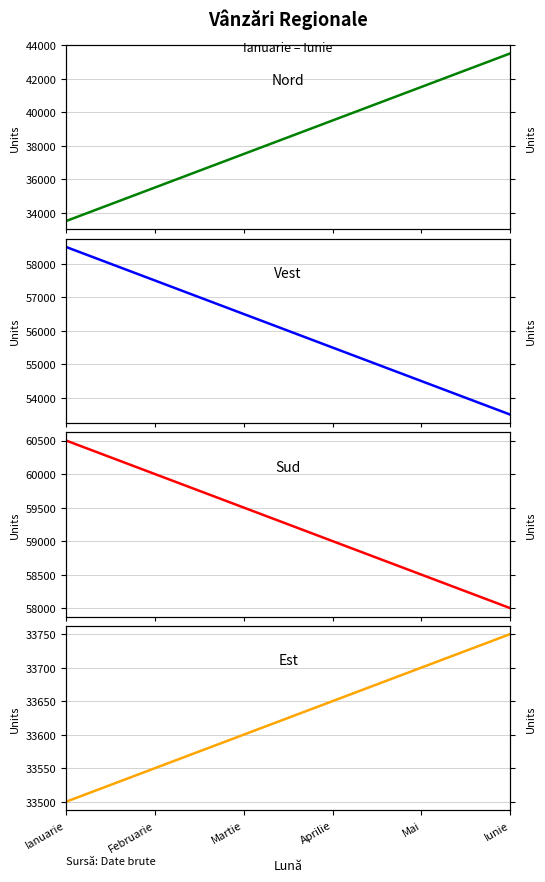

The Nord series shows 43500 at Iunie. True or false?

True